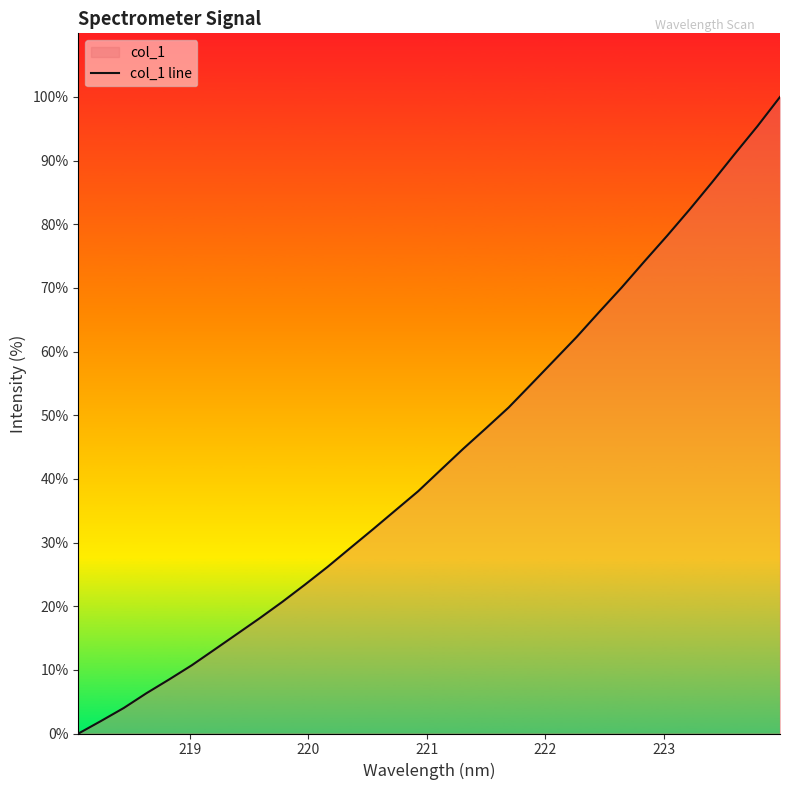

How many lines are shown in the chart?

1